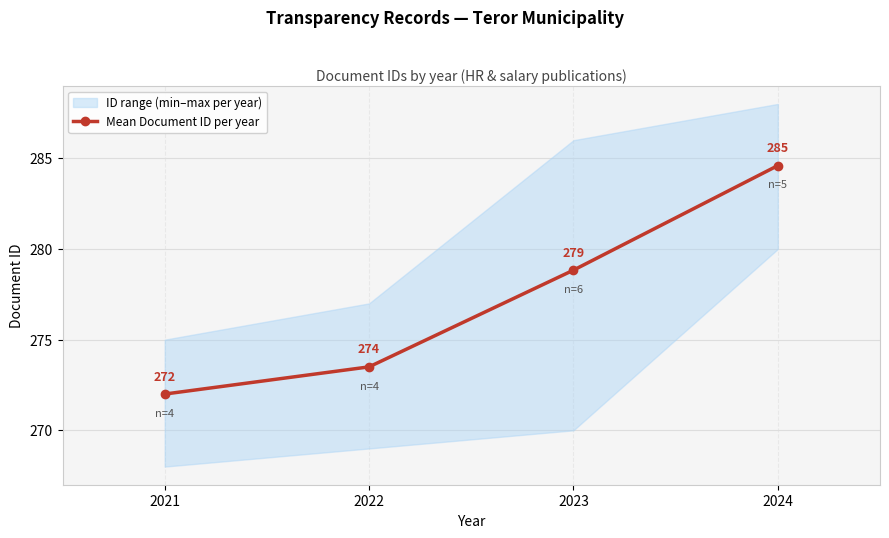

Count the number of values greater than 278.

2